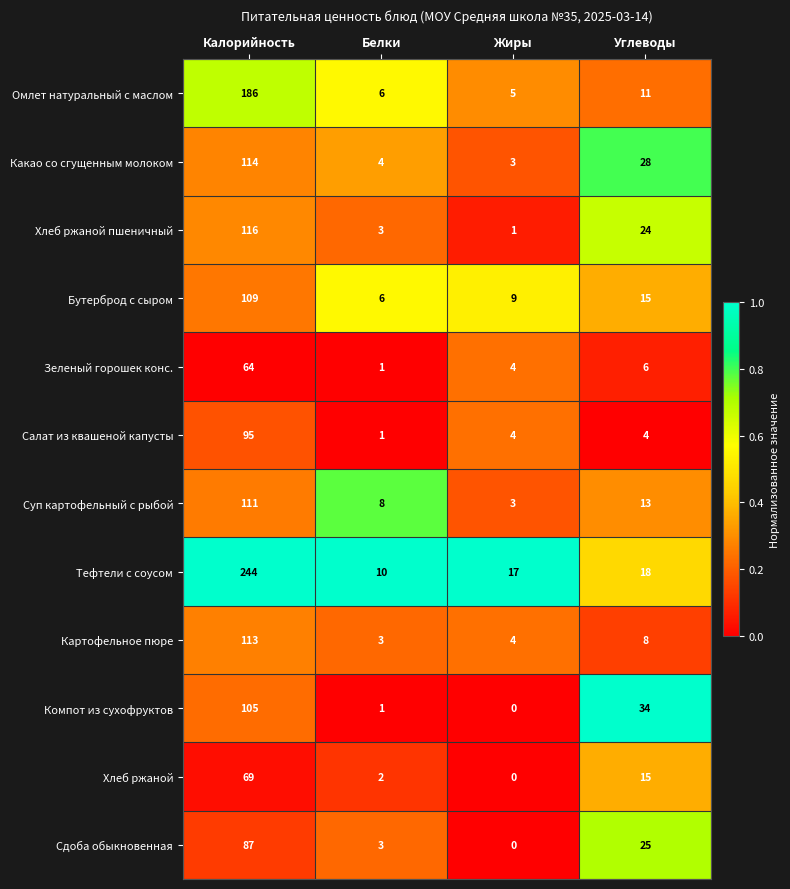

Which series has the largest range (max minus min)?

Тефтели с соусом